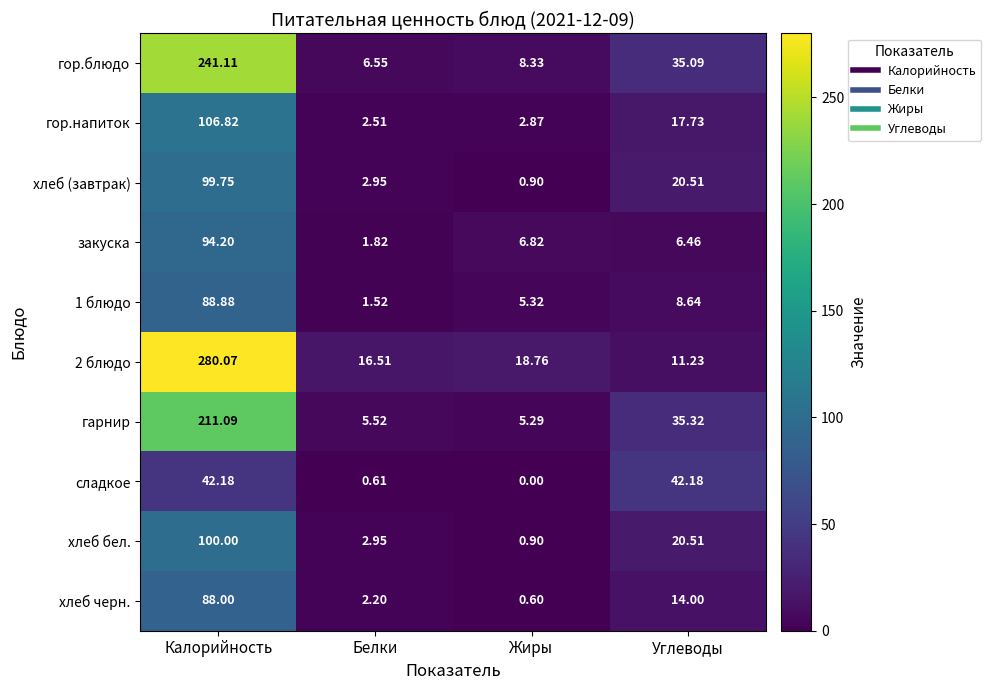

What is the spread (max minus min) of values at Калорийность?

237.9